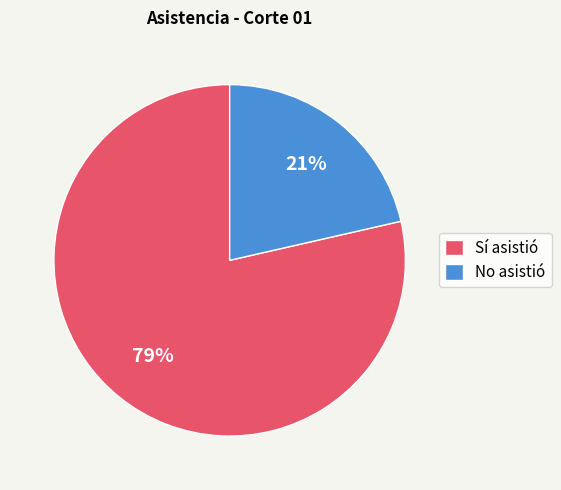

Rank the categories by value from lowest to highest.

No asistió, Sí asistió